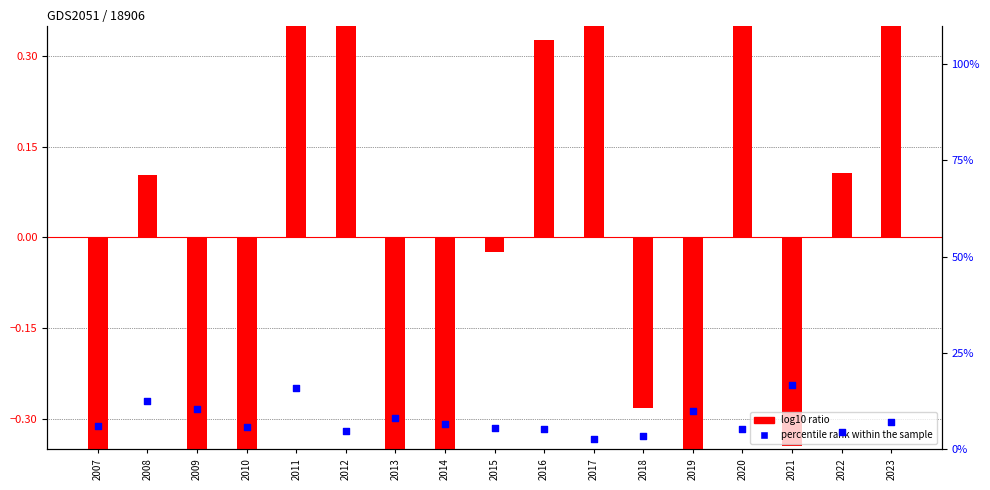

At which category is the sum across all series the highest?

2011